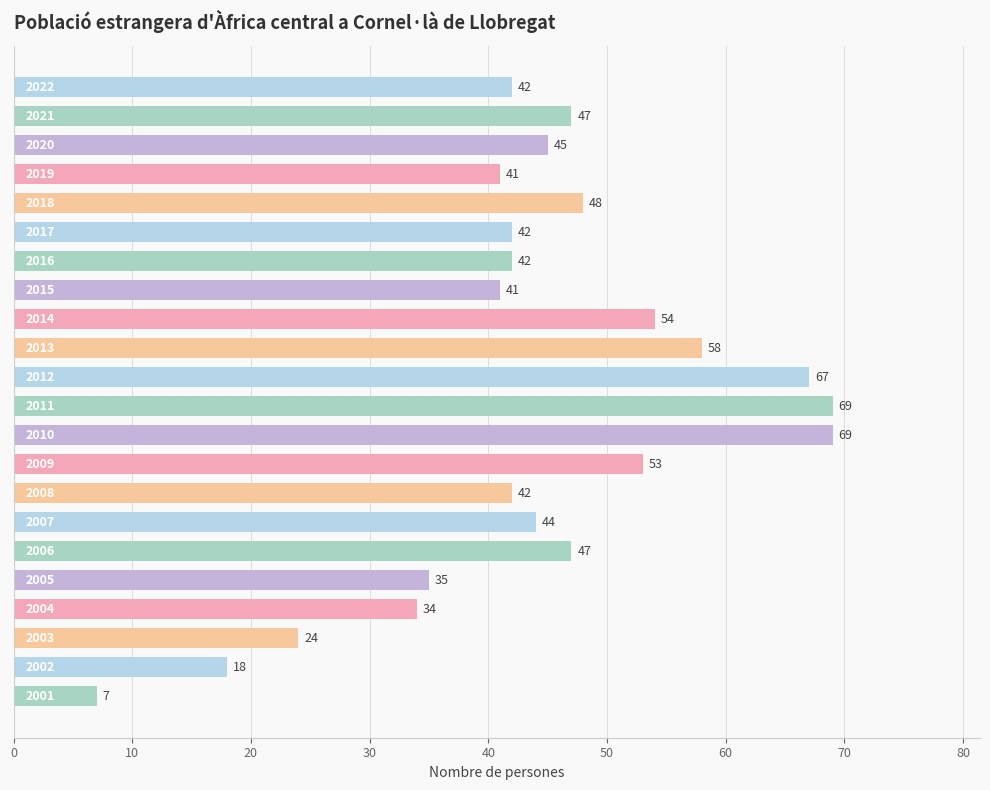

What is the maximum value shown in the chart?

69